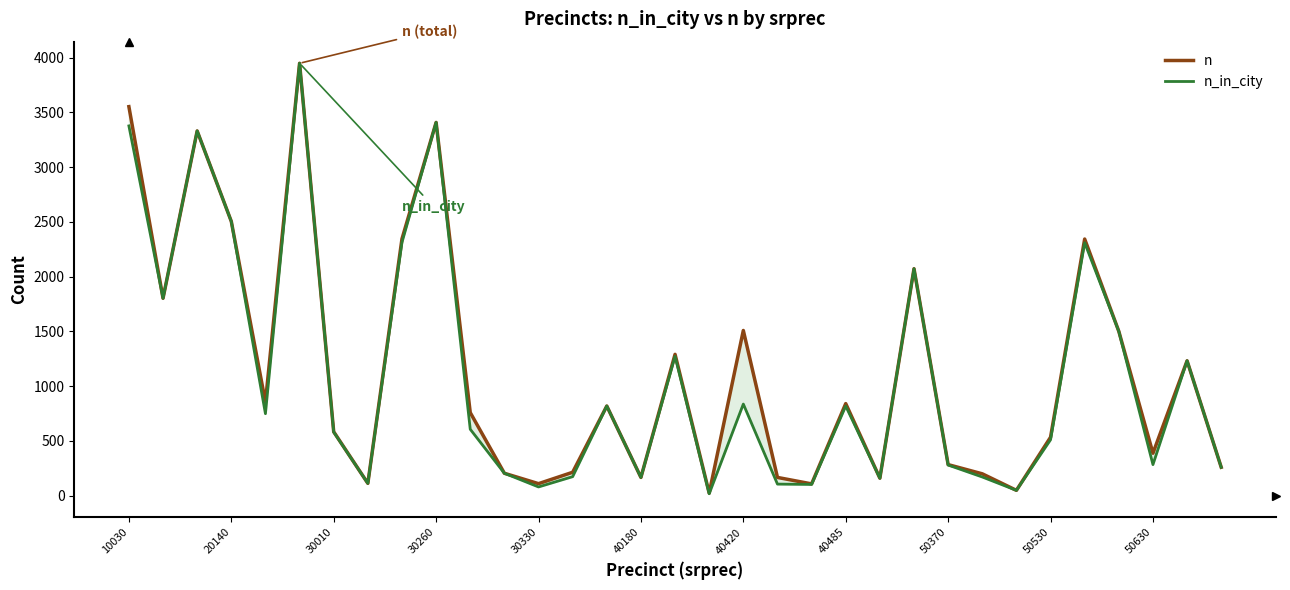

Does the chart have visible grid lines?

No